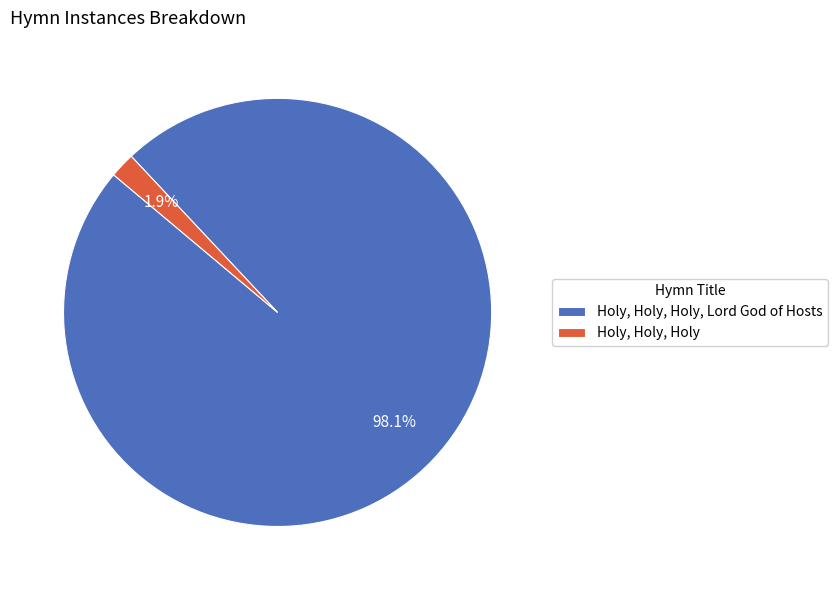

Is it true that Holy, Holy, Holy, Lord God of Hosts is 89% of the pie?

False